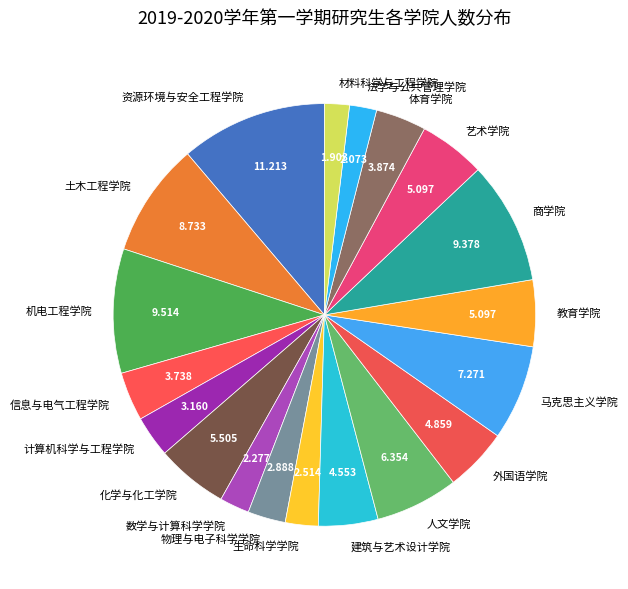

Which has a higher value, 法学与公共管理学院 or 建筑与艺术设计学院?

建筑与艺术设计学院